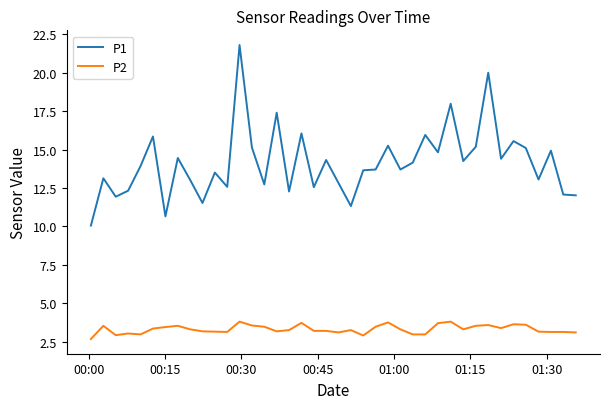

True or false: P1 and P2 cross at least once.

False